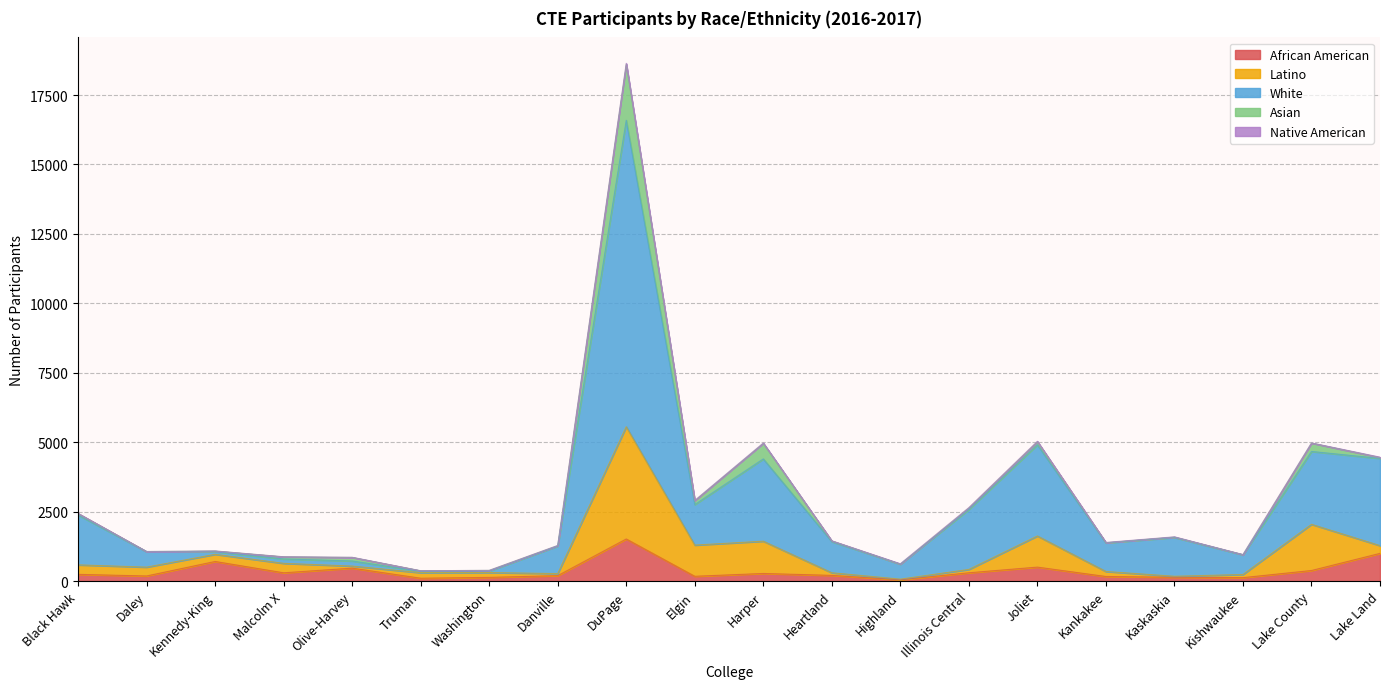

List the series in order of their peak value, highest first.

White, Latino, Asian, African American, Native American